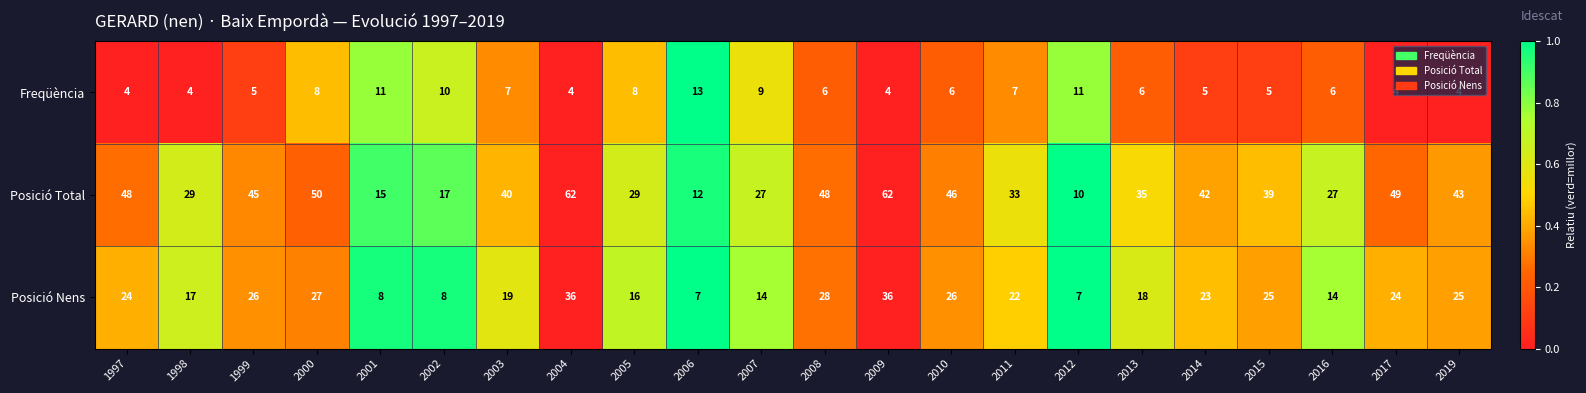

What is the sum of the Freqüència values at 2000 and 2008?

14